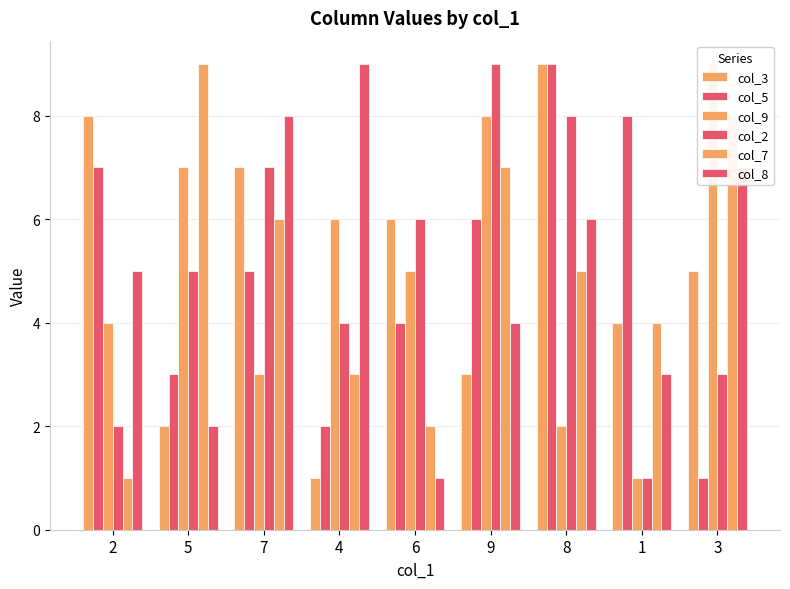

Reading left to right, what are all the values shown in this chart?

col_3: 8	2	7	1	6	3	9	4	5
col_5: 7	3	5	2	4	6	9	8	1
col_9: 4	7	3	6	5	8	2	1	9
col_2: 2	5	7	4	6	9	8	1	3
col_7: 1	9	6	3	2	7	5	4	8
col_8: 5	2	8	9	1	4	6	3	7